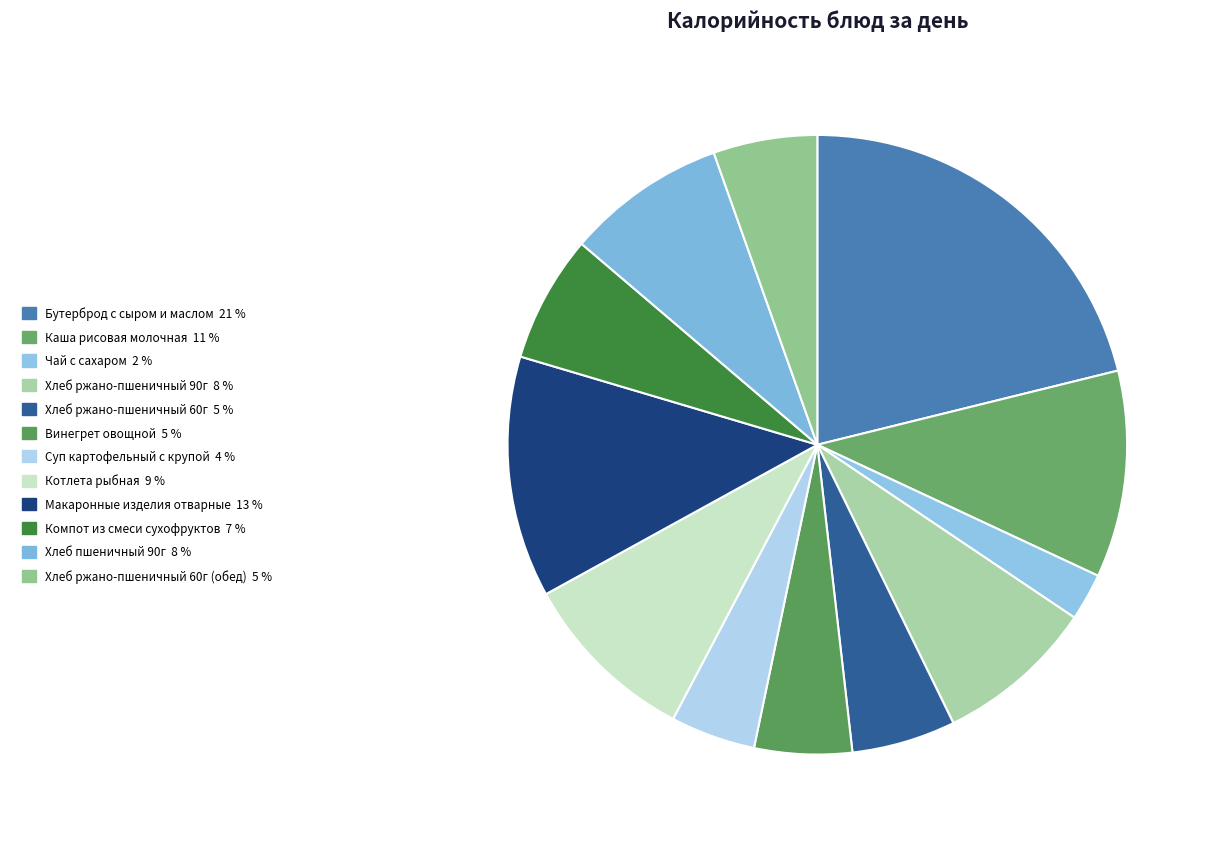

How many slices are in this pie chart?

12